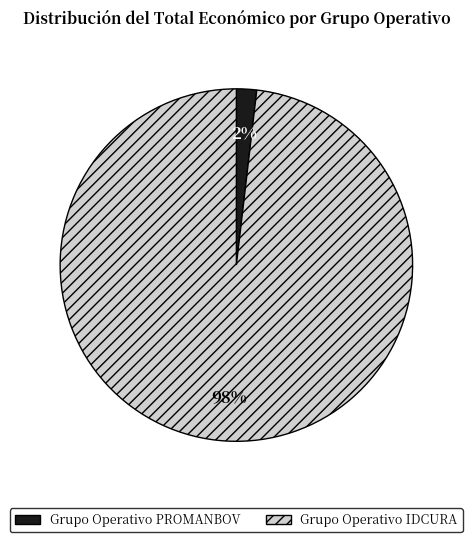

To the nearest percent, what is the difference between the largest and smallest slice percentages?

96%